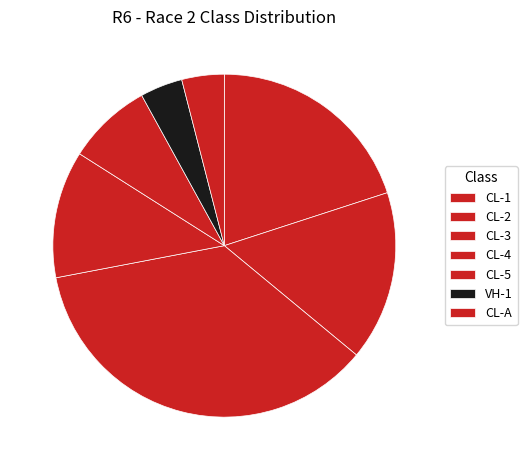

Which has a higher value, CL-4 or CL-A?

CL-4